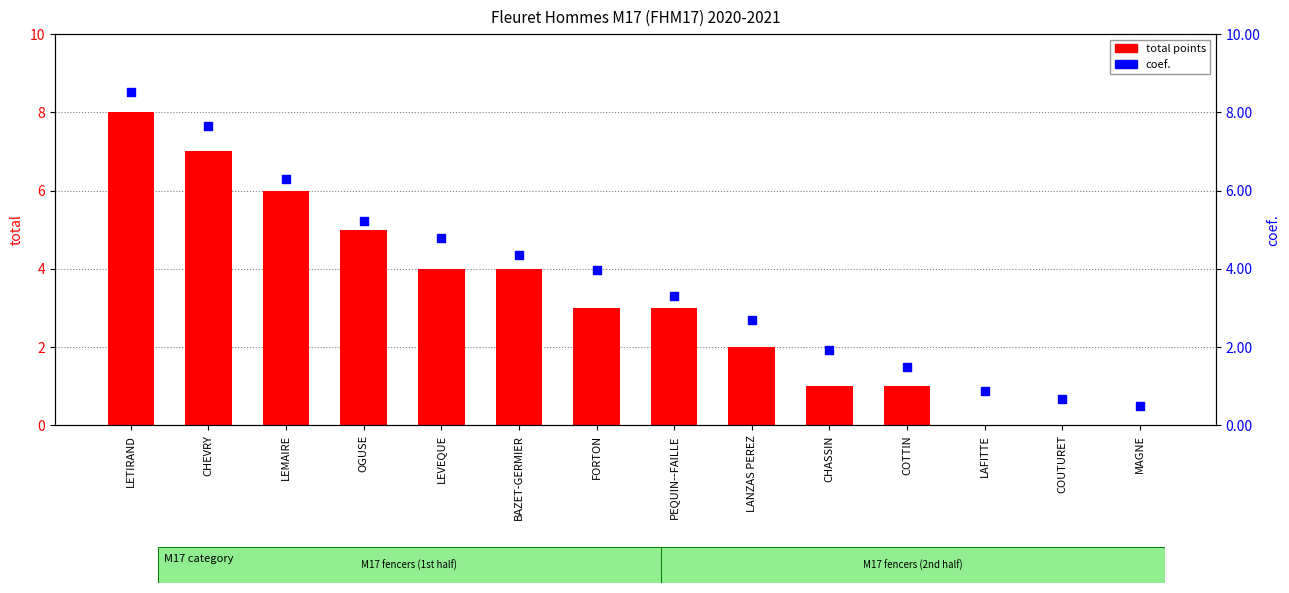

Which series contains the lowest Y value?

total points